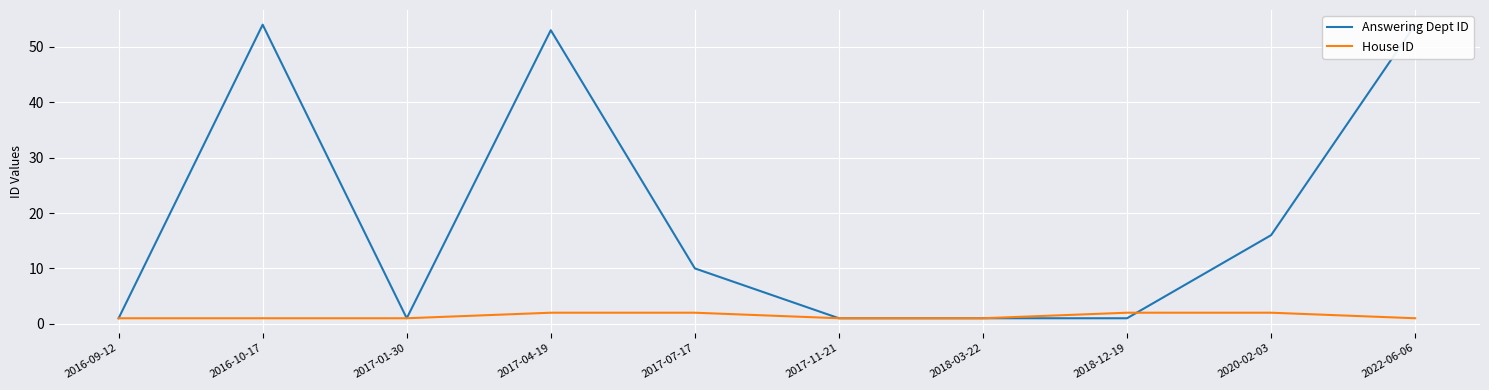

How many intersections are there between Answering Dept ID and House ID?

1